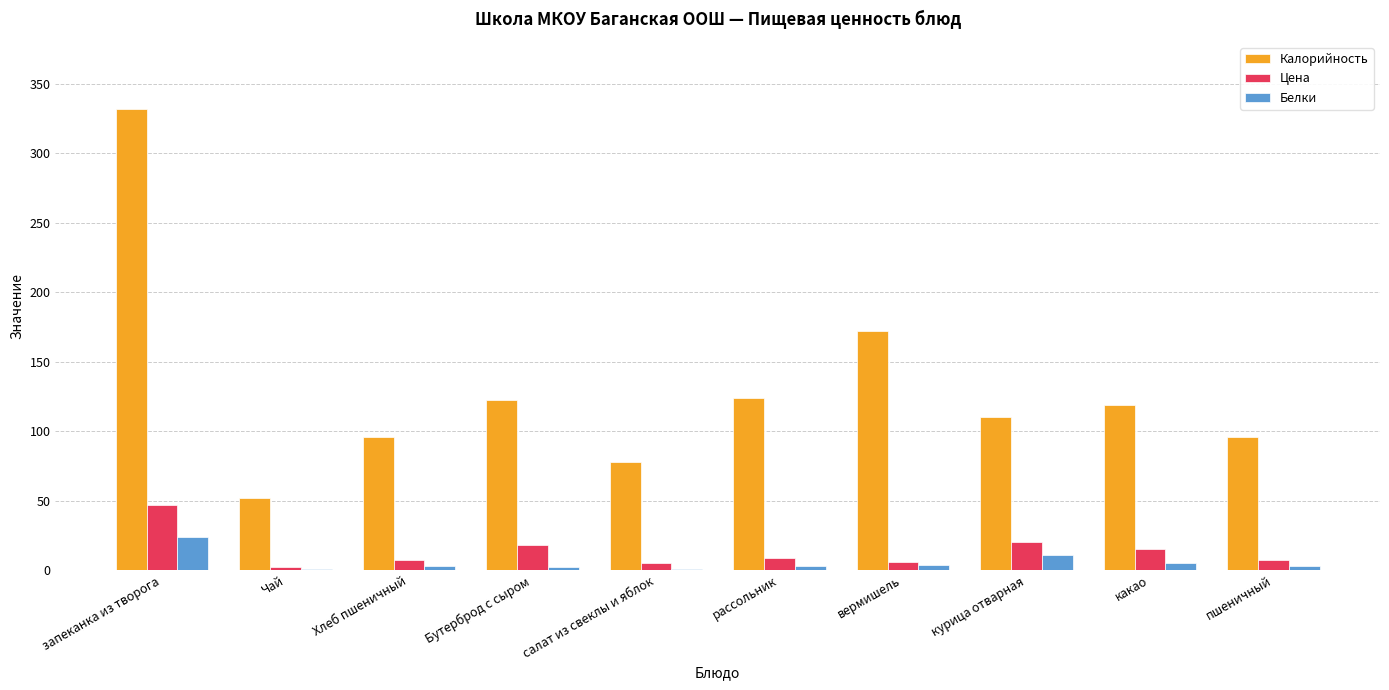

Between запеканка из творога and салат из свеклы и яблок, which series saw the biggest shift?

Калорийность